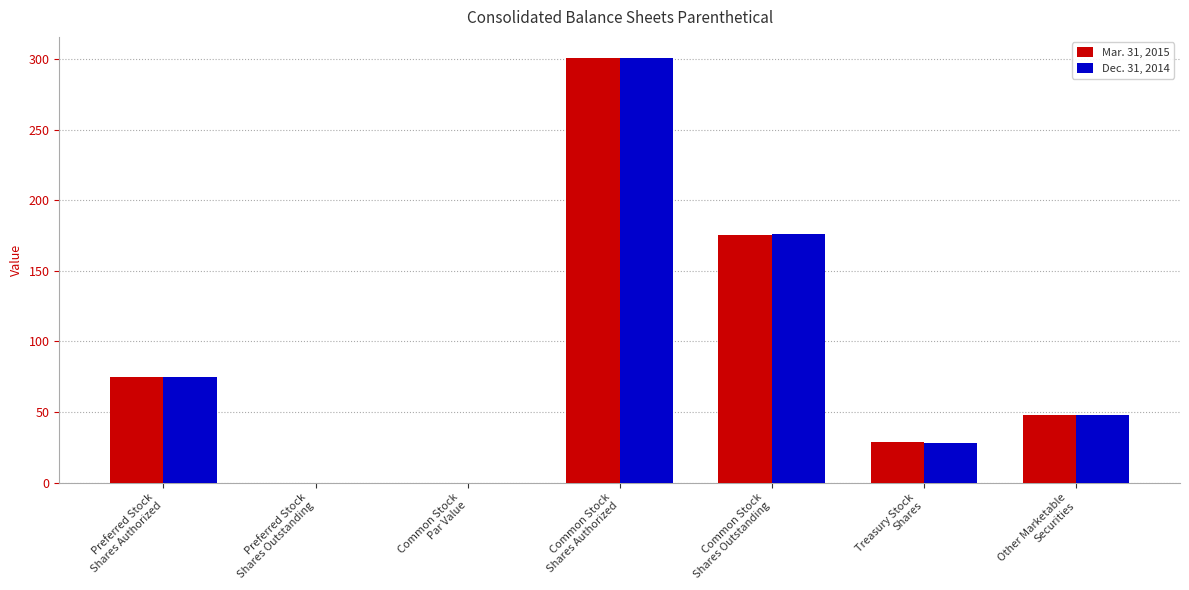

What is the sum of the Mar. 31, 2015 values at Preferred Stock
Shares Authorized and Common Stock
Shares Authorized?

375.6